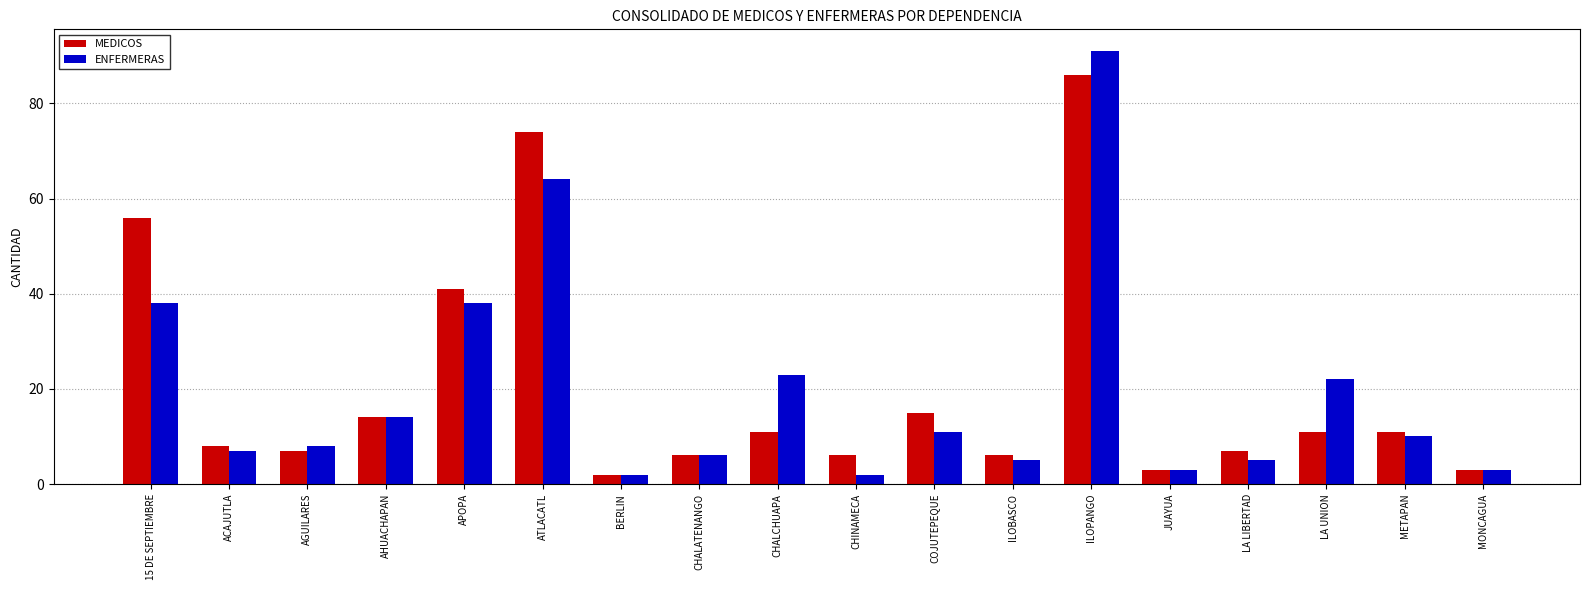

At which label does MEDICOS reach its peak?

ILOPANGO